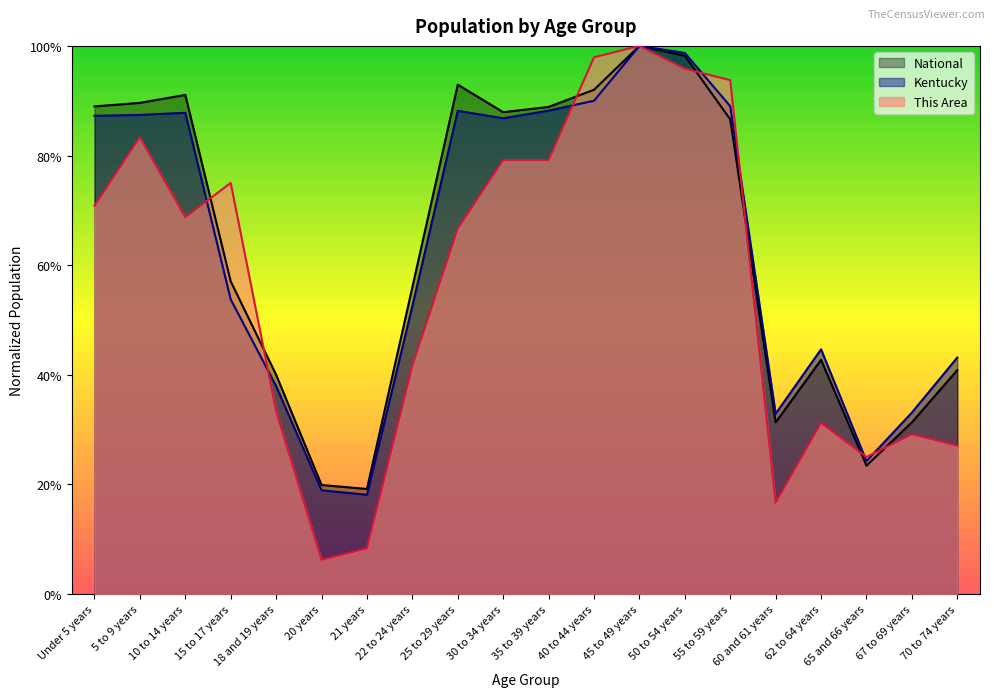

At how many categories does at least one series exceed 0?

20